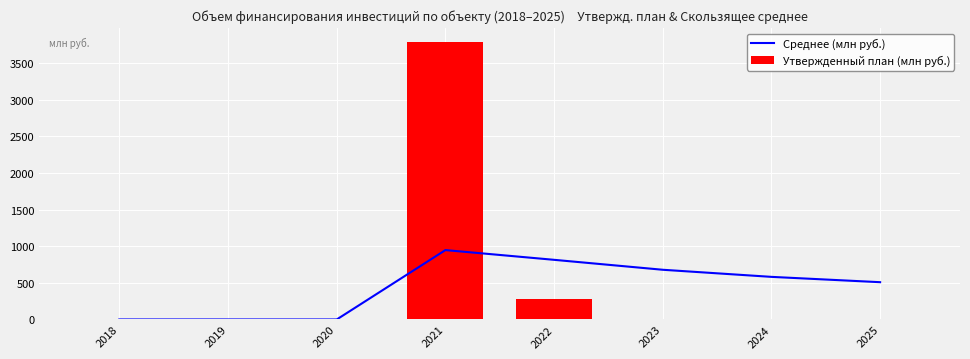

Are the bars horizontal?

No